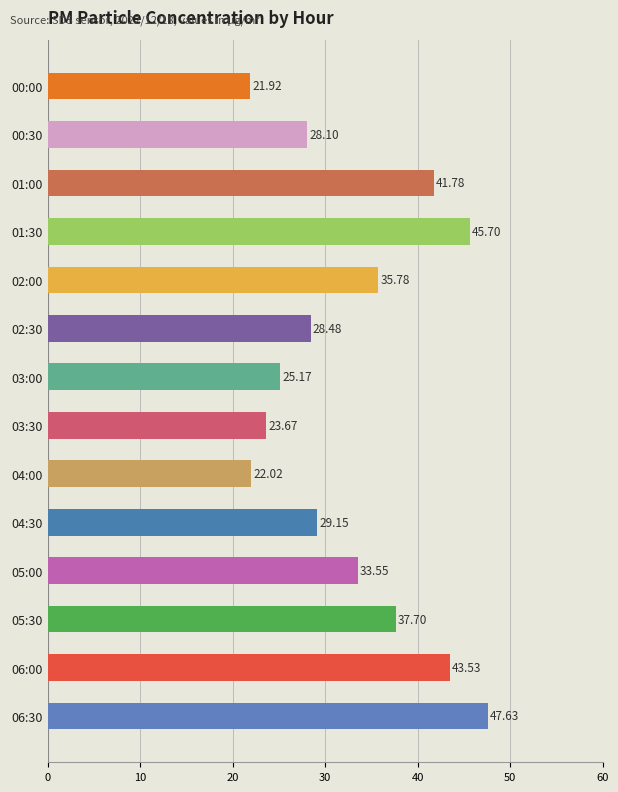

How many values are below 33?

7